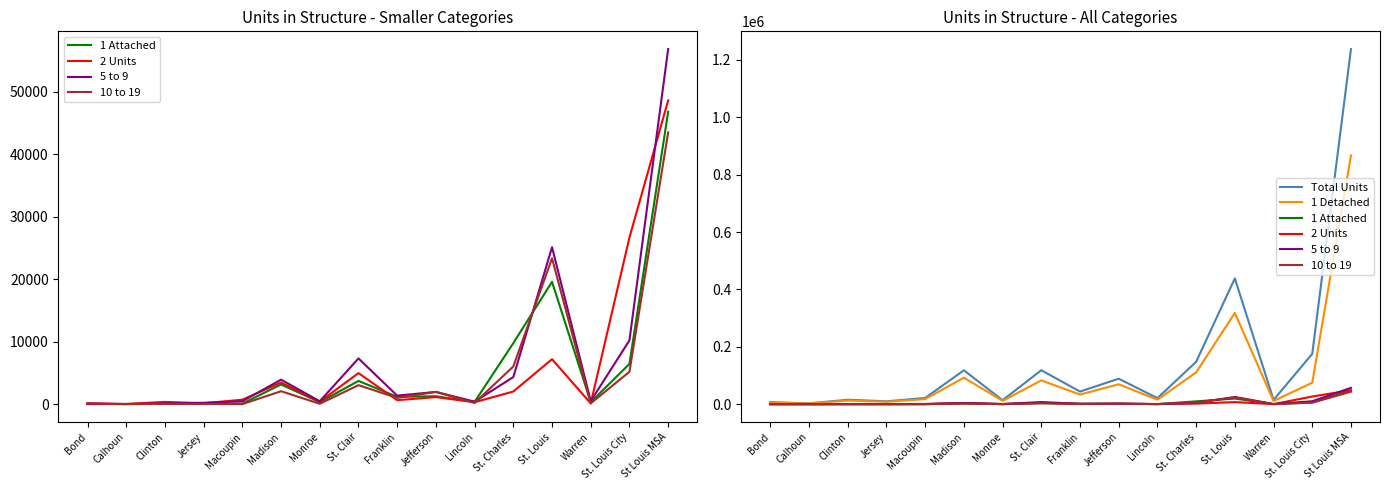

What is the difference between the maximum and second lowest values in the 5 to 9 series?

56733